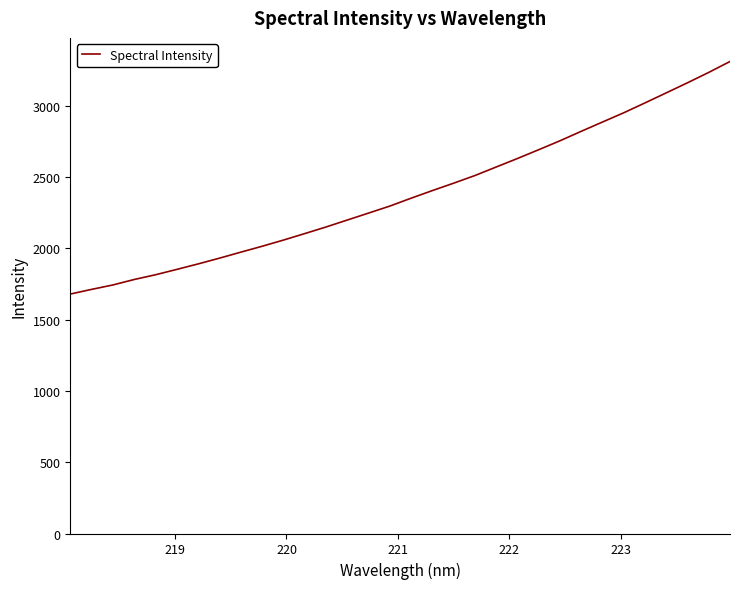

What is the difference between the maximum and minimum values?

1631.9